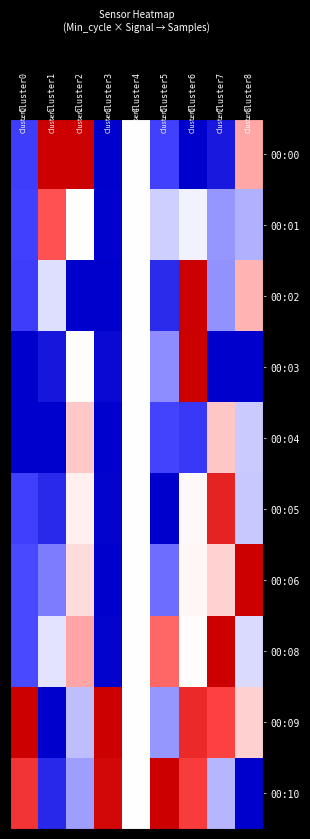

Reading left to right, what are all the values shown in this chart?

00:00: Cluster0=-0.7	Cluster1=1.0	Cluster2=1.0	Cluster3=-1.0	Cluster4=0.0	Cluster5=-0.7	Cluster6=-1.0	Cluster7=-0.9	Cluster8=0.3
00:01: Cluster0=-0.7	Cluster1=0.6	Cluster2=-0.0	Cluster3=-1.0	Cluster4=0.0	Cluster5=-0.2	Cluster6=-0.1	Cluster7=-0.4	Cluster8=-0.3
00:02: Cluster0=-0.7	Cluster1=-0.1	Cluster2=-1.0	Cluster3=-1.0	Cluster4=0.0	Cluster5=-0.8	Cluster6=1.0	Cluster7=-0.4	Cluster8=0.3
00:03: Cluster0=-1.0	Cluster1=-0.9	Cluster2=0.0	Cluster3=-1.0	Cluster4=0.0	Cluster5=-0.4	Cluster6=1.0	Cluster7=-1.0	Cluster8=-1.0
00:04: Cluster0=-1.0	Cluster1=-1.0	Cluster2=0.2	Cluster3=-1.0	Cluster4=0.0	Cluster5=-0.7	Cluster6=-0.7	Cluster7=0.2	Cluster8=-0.2
00:05: Cluster0=-0.7	Cluster1=-0.8	Cluster2=0.1	Cluster3=-1.0	Cluster4=0.0	Cluster5=-1.0	Cluster6=0.0	Cluster7=0.8	Cluster8=-0.2
00:06: Cluster0=-0.6	Cluster1=-0.5	Cluster2=0.1	Cluster3=-1.0	Cluster4=0.0	Cluster5=-0.5	Cluster6=0.0	Cluster7=0.2	Cluster8=1.0
00:08: Cluster0=-0.6	Cluster1=-0.1	Cluster2=0.3	Cluster3=-1.0	Cluster4=0.0	Cluster5=0.5	Cluster6=0.0	Cluster7=1.0	Cluster8=-0.1
00:09: Cluster0=1.0	Cluster1=-1.0	Cluster2=-0.3	Cluster3=1.0	Cluster4=0.0	Cluster5=-0.4	Cluster6=0.8	Cluster7=0.7	Cluster8=0.2
00:10: Cluster0=0.7	Cluster1=-0.8	Cluster2=-0.4	Cluster3=1.0	Cluster4=0.0	Cluster5=1.0	Cluster6=0.7	Cluster7=-0.3	Cluster8=-1.0